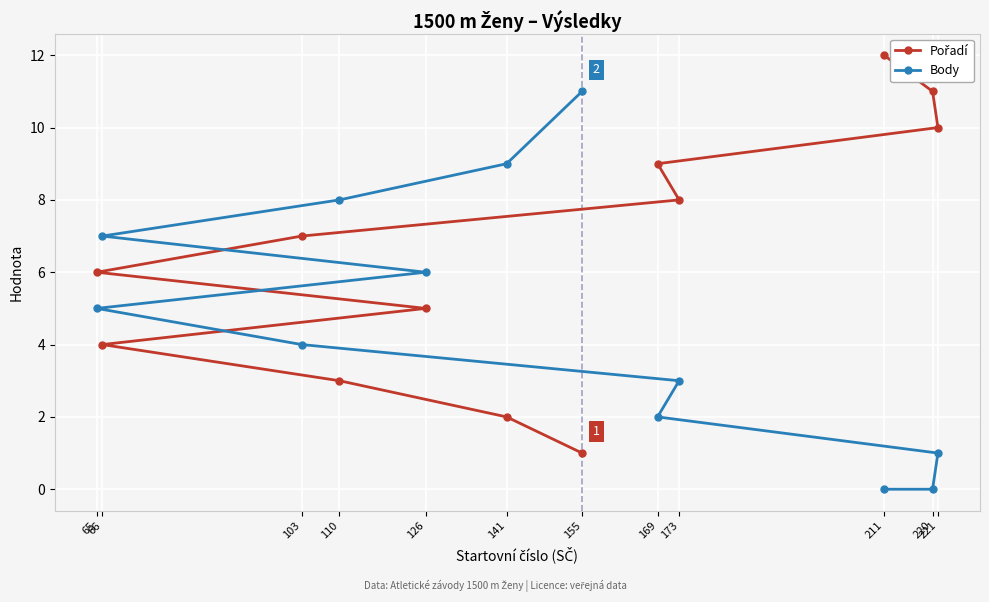

Read the Body value at 103.

4